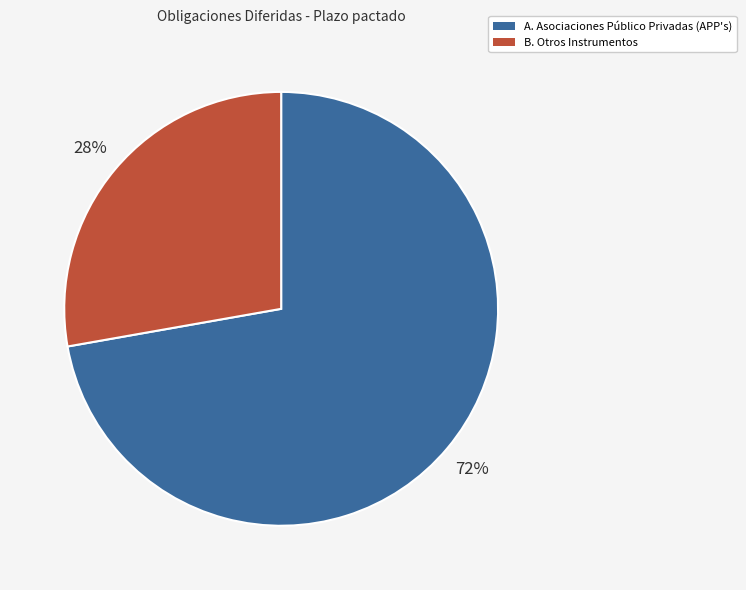

Does any single category account for the majority?

Yes